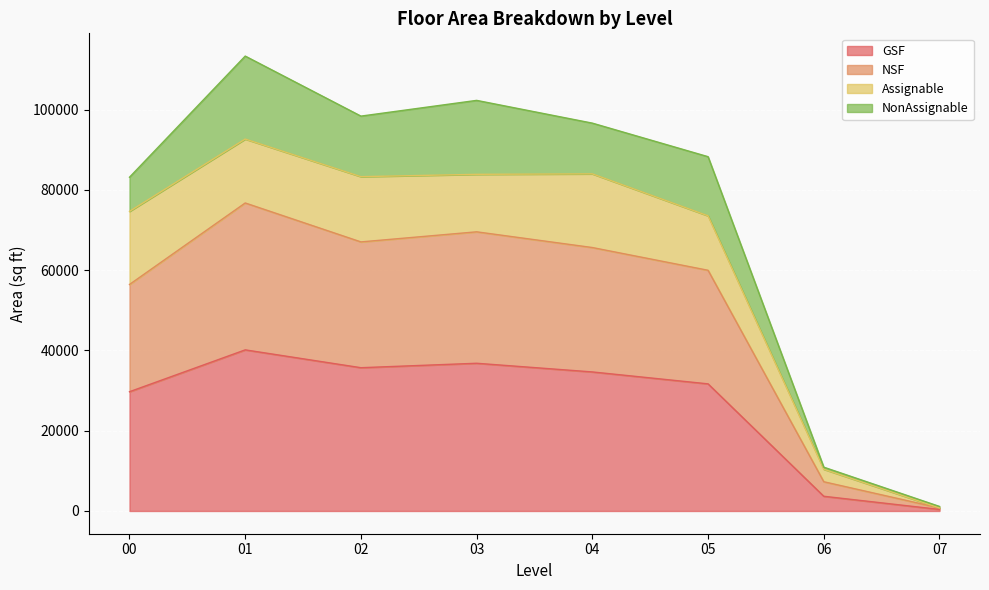

At how many categories does at least one series exceed 100065?

2